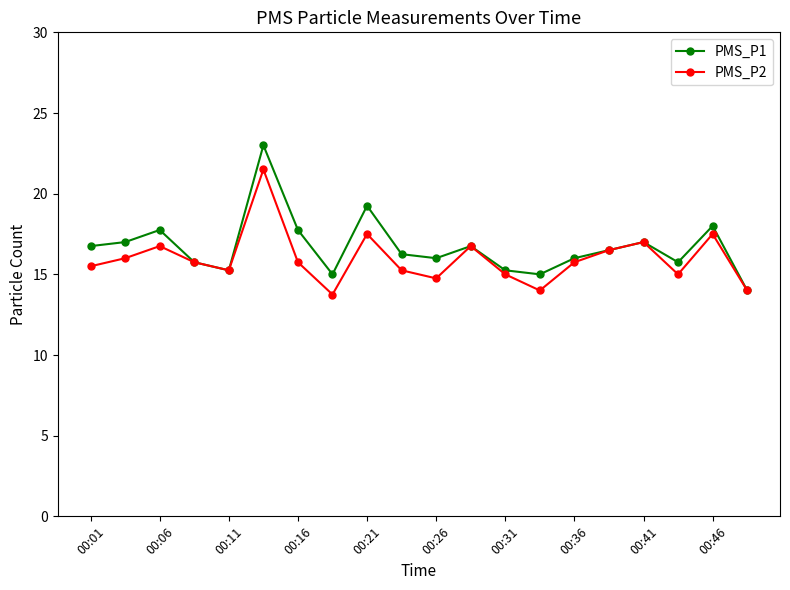

What is the value of the PMS_P1 point at the 12th from the left?

16.8